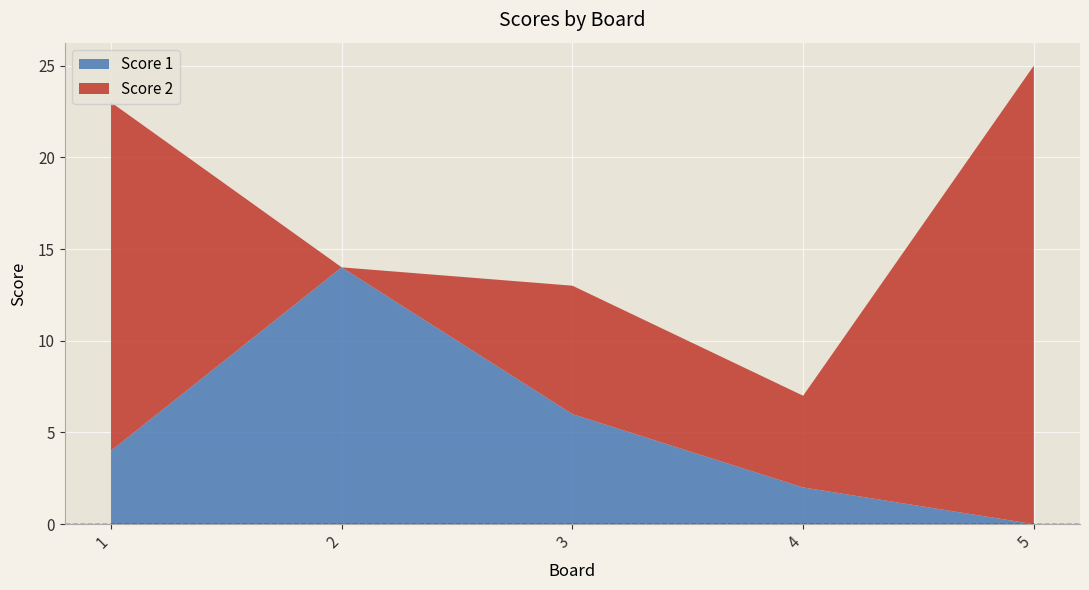

Reading left to right, transcribe all the data shown in this chart.

Score 1: 4	14	6	2	0
Score 2: 19	0	7	5	25